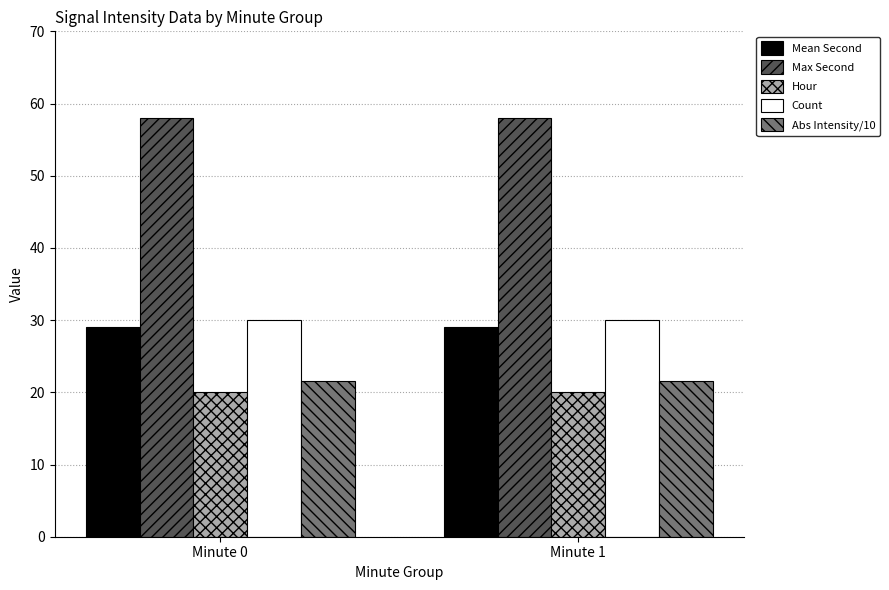

What value does the Count series have at Minute 0?

30.0